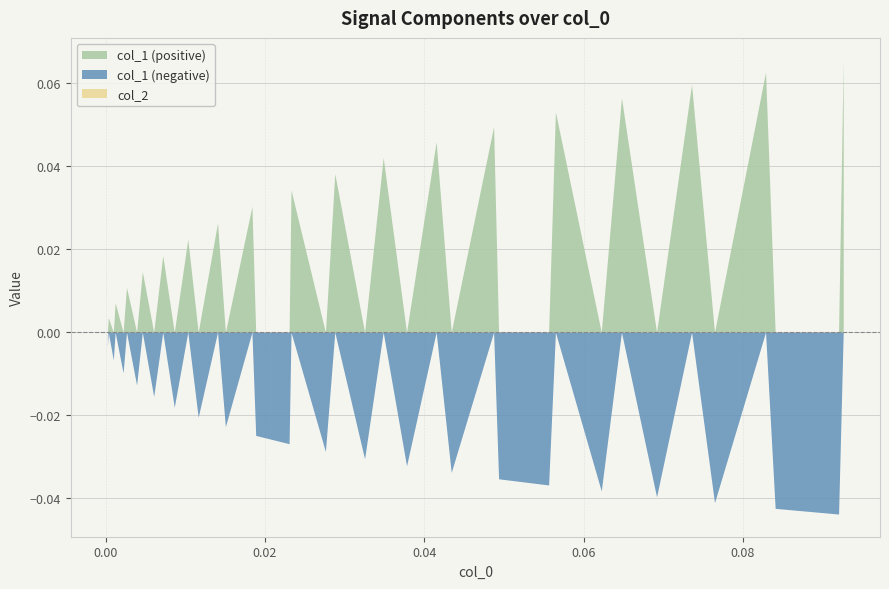

Which series has the widest spread of values?

col_1 (positive)